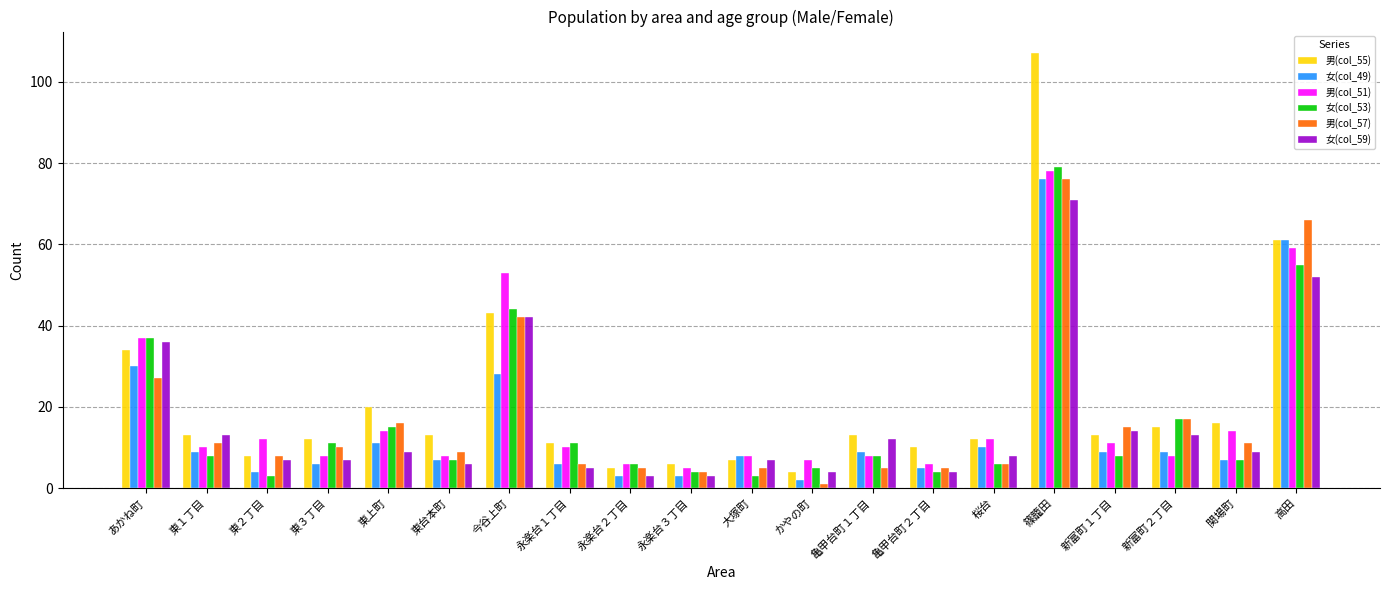

Reading left to right, list all the values displayed in this chart.

男(col_55): あかね町=34	東１丁目=13	東２丁目=8	東３丁目=12	東上町=20	東台本町=13	今谷上町=43	永楽台１丁目=11	永楽台２丁目=5	永楽台３丁目=6	大塚町=7	かやの町=4	亀甲台町１丁目=13	亀甲台町２丁目=10	桜台=12	篠籠田=107	新富町１丁目=13	新富町２丁目=15	関場町=16	高田=61
女(col_49): あかね町=30	東１丁目=9	東２丁目=4	東３丁目=6	東上町=11	東台本町=7	今谷上町=28	永楽台１丁目=6	永楽台２丁目=3	永楽台３丁目=3	大塚町=8	かやの町=2	亀甲台町１丁目=9	亀甲台町２丁目=5	桜台=10	篠籠田=76	新富町１丁目=9	新富町２丁目=9	関場町=7	高田=61
男(col_51): あかね町=37	東１丁目=10	東２丁目=12	東３丁目=8	東上町=14	東台本町=8	今谷上町=53	永楽台１丁目=10	永楽台２丁目=6	永楽台３丁目=5	大塚町=8	かやの町=7	亀甲台町１丁目=8	亀甲台町２丁目=6	桜台=12	篠籠田=78	新富町１丁目=11	新富町２丁目=8	関場町=14	高田=59
女(col_53): あかね町=37	東１丁目=8	東２丁目=3	東３丁目=11	東上町=15	東台本町=7	今谷上町=44	永楽台１丁目=11	永楽台２丁目=6	永楽台３丁目=4	大塚町=3	かやの町=5	亀甲台町１丁目=8	亀甲台町２丁目=4	桜台=6	篠籠田=79	新富町１丁目=8	新富町２丁目=17	関場町=7	高田=55
男(col_57): あかね町=27	東１丁目=11	東２丁目=8	東３丁目=10	東上町=16	東台本町=9	今谷上町=42	永楽台１丁目=6	永楽台２丁目=5	永楽台３丁目=4	大塚町=5	かやの町=1	亀甲台町１丁目=5	亀甲台町２丁目=5	桜台=6	篠籠田=76	新富町１丁目=15	新富町２丁目=17	関場町=11	高田=66
女(col_59): あかね町=36	東１丁目=13	東２丁目=7	東３丁目=7	東上町=9	東台本町=6	今谷上町=42	永楽台１丁目=5	永楽台２丁目=3	永楽台３丁目=3	大塚町=7	かやの町=4	亀甲台町１丁目=12	亀甲台町２丁目=4	桜台=8	篠籠田=71	新富町１丁目=14	新富町２丁目=13	関場町=9	高田=52